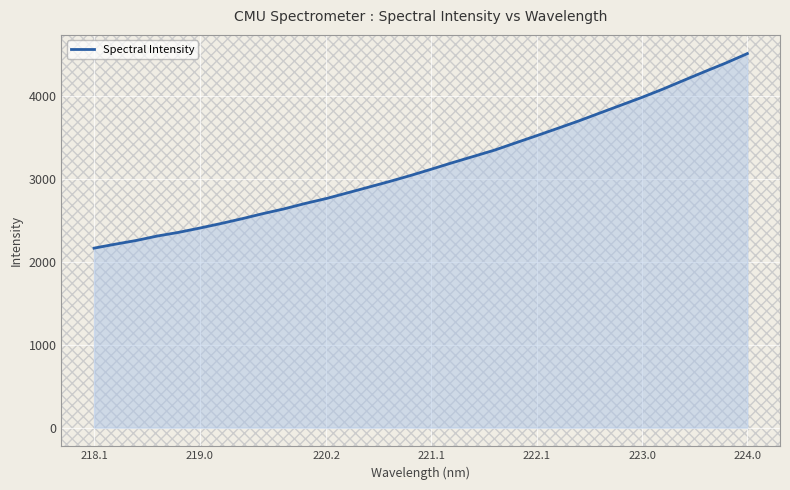

What is the maximum value shown in the chart?

4509.3